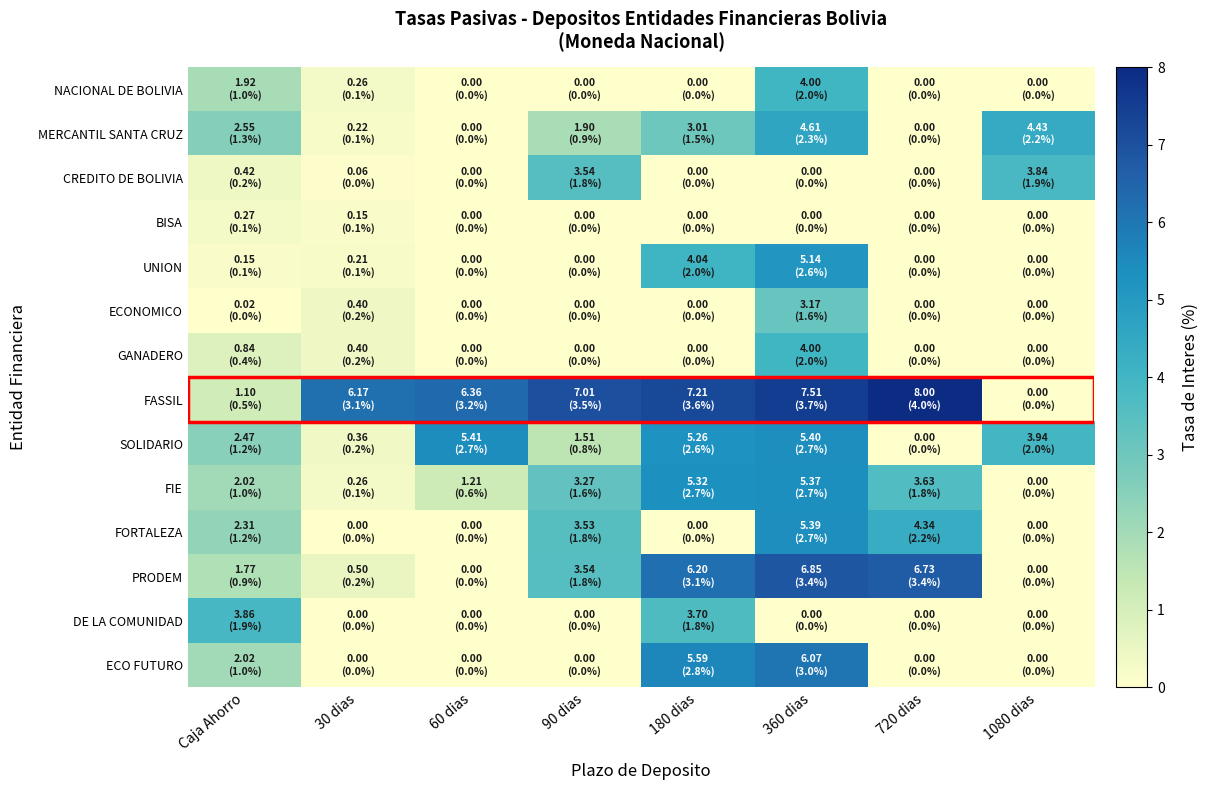

Which category has the lowest value across all series?

60 dias